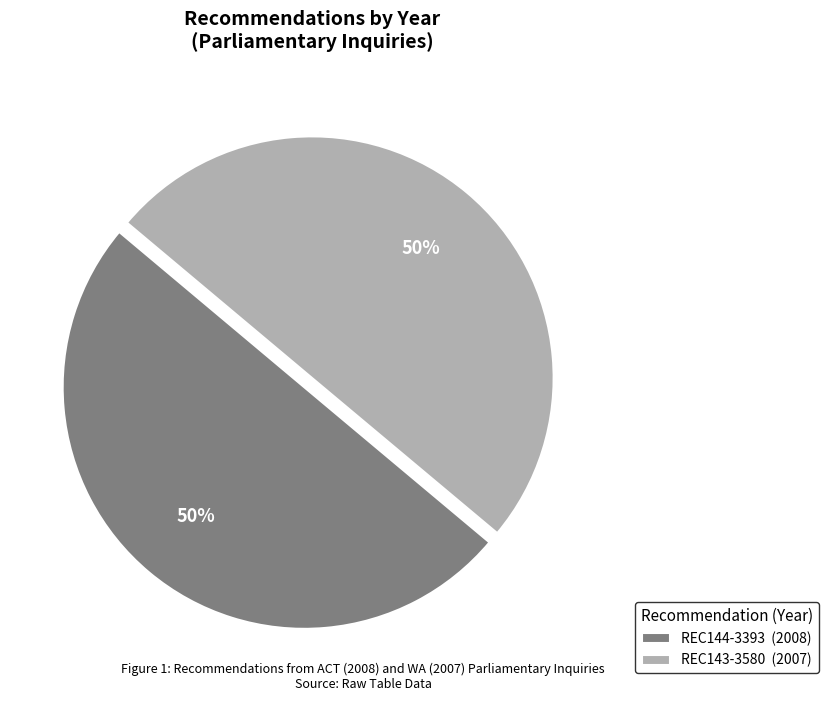

The REC143-3580 (2007) slice represents 44% of the pie. True or false?

False